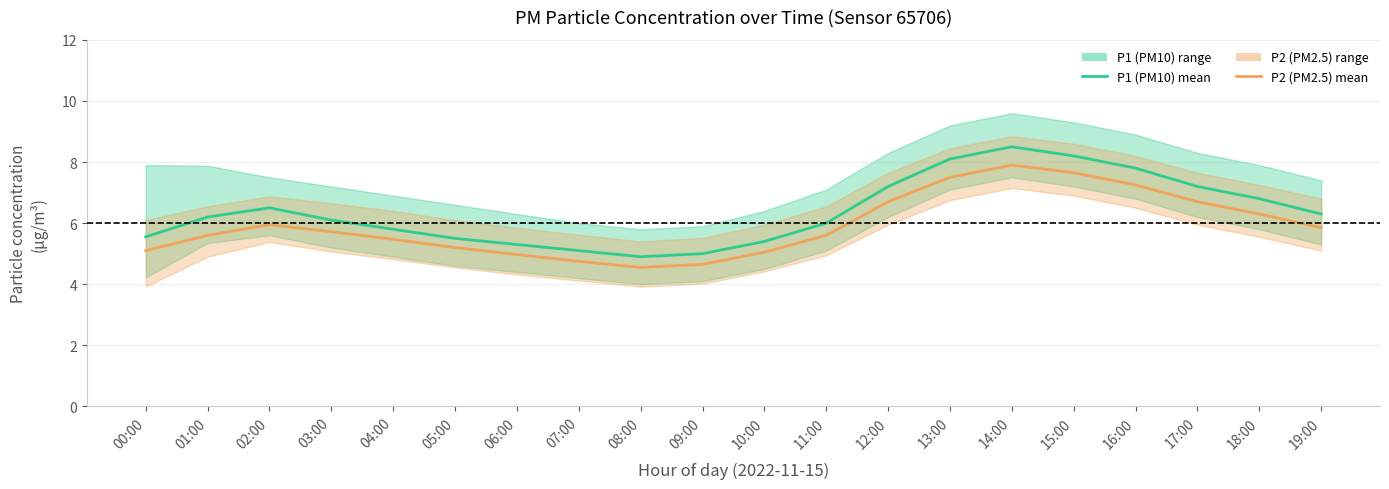

Rank the categories by P1 (PM10) mean value from highest to lowest.

14:00, 15:00, 13:00, 16:00, 12:00, 17:00, 18:00, 02:00, 19:00, 01:00, 03:00, 11:00, 04:00, 00:00, 05:00, 10:00, 06:00, 07:00, 09:00, 08:00